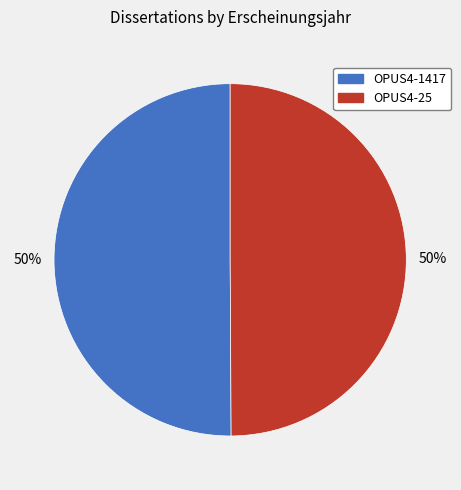

Combined, do OPUS4-1417 and OPUS4-25 account for over 50%?

Yes